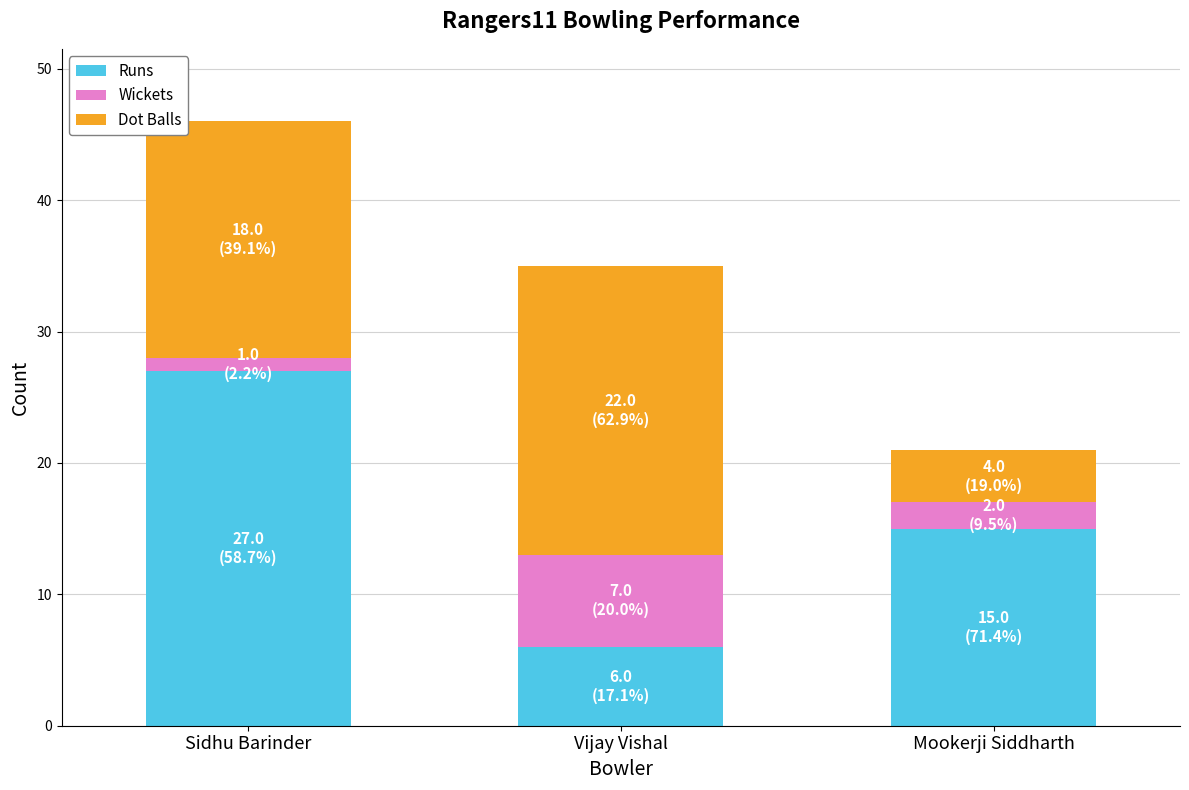

The Runs series shows 2 at Vijay Vishal. True or false?

False